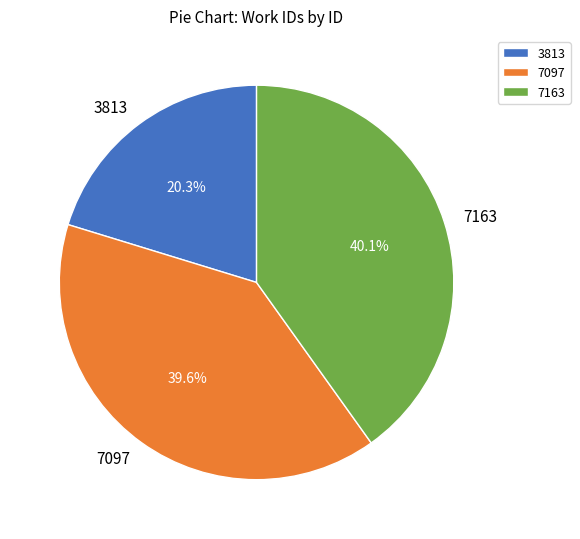

To the nearest percent, what is the combined percentage of 7097 and 7163?

80%